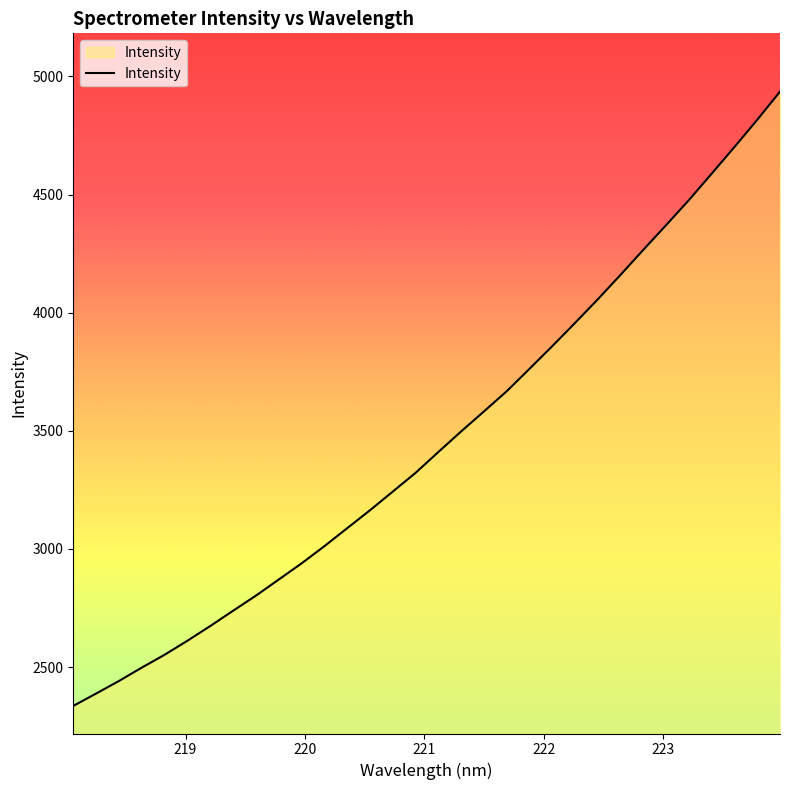

What is the difference between the maximum and minimum values?

2600.1